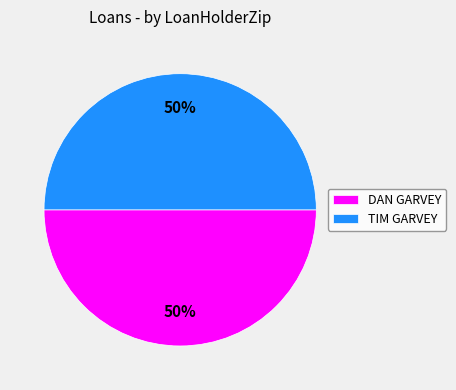

What percentage is the DAN GARVEY slice, to the nearest percent?

50%